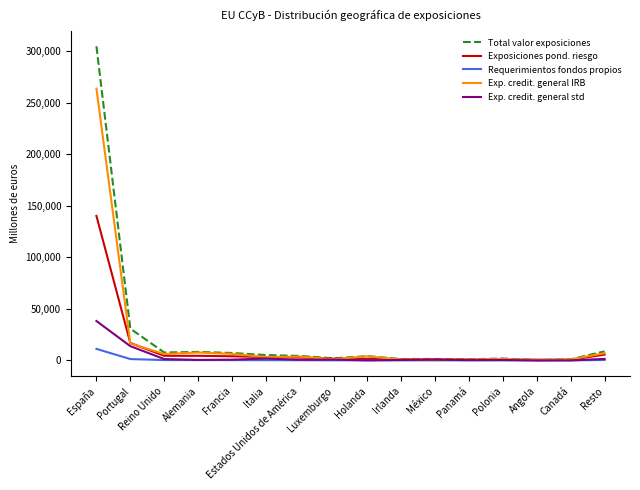

Is it true that Exposiciones pond. riesgo equals 4479 at Alemania?

True